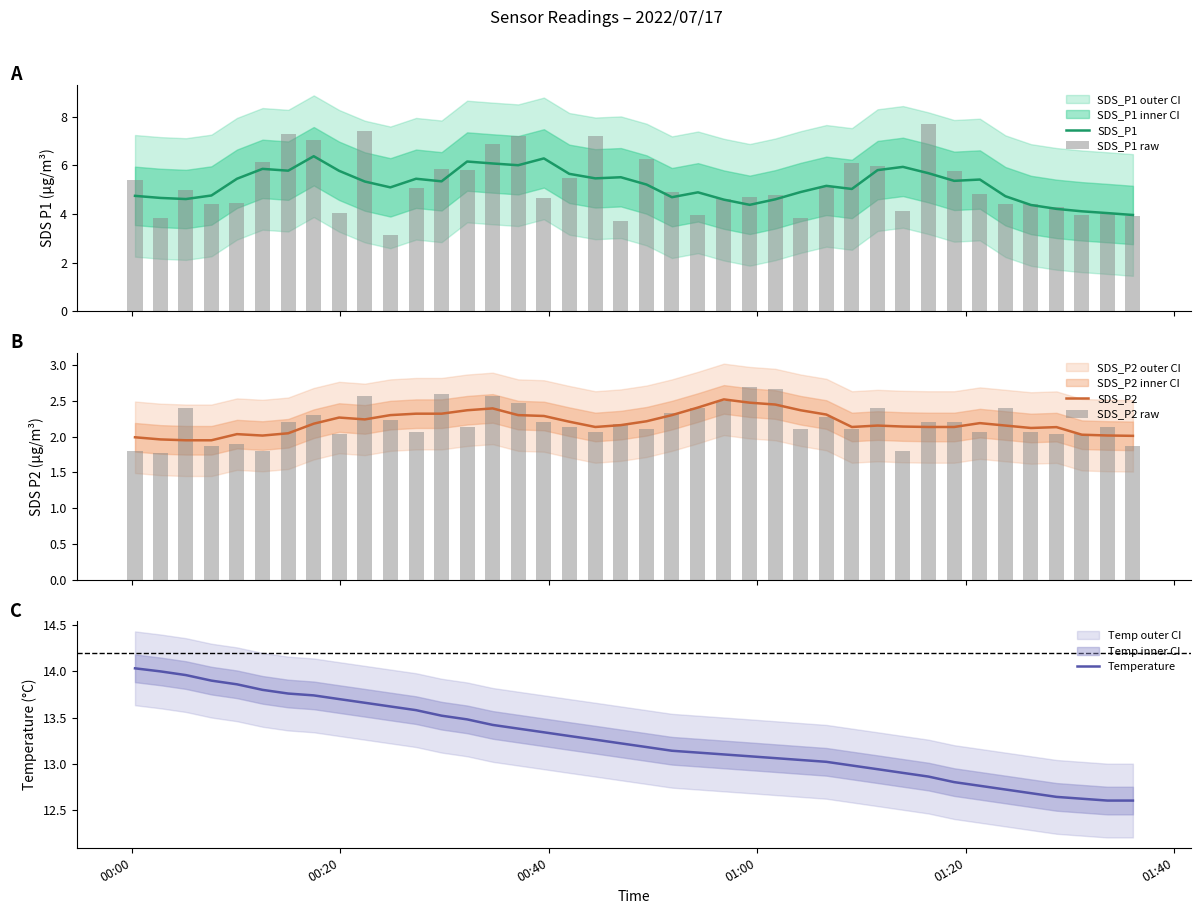

How many data points does each series have?

40